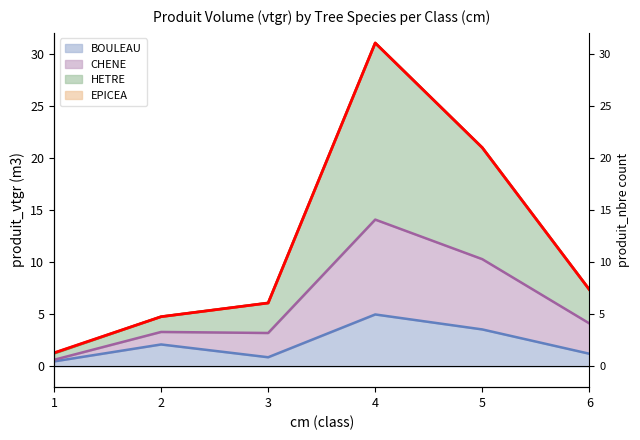

True or false: HETRE and BOULEAU intersect in this chart.

False